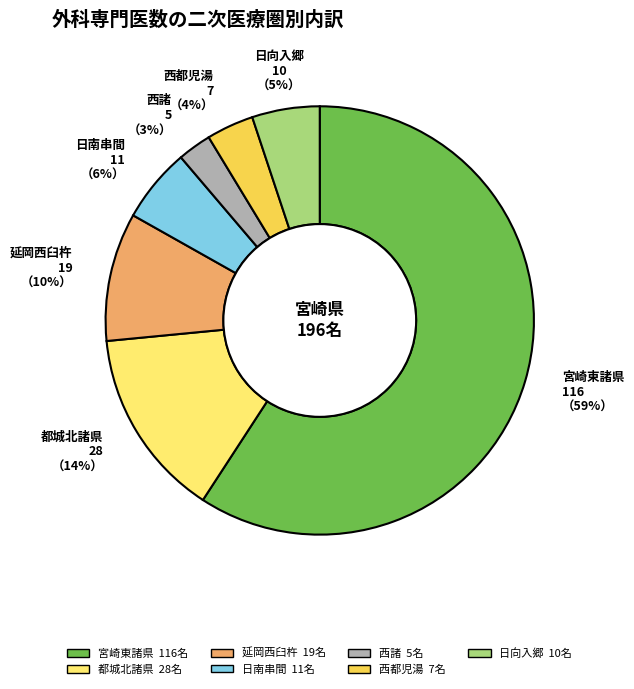

Between 西諸 and 日向入郷, which is larger?

日向入郷